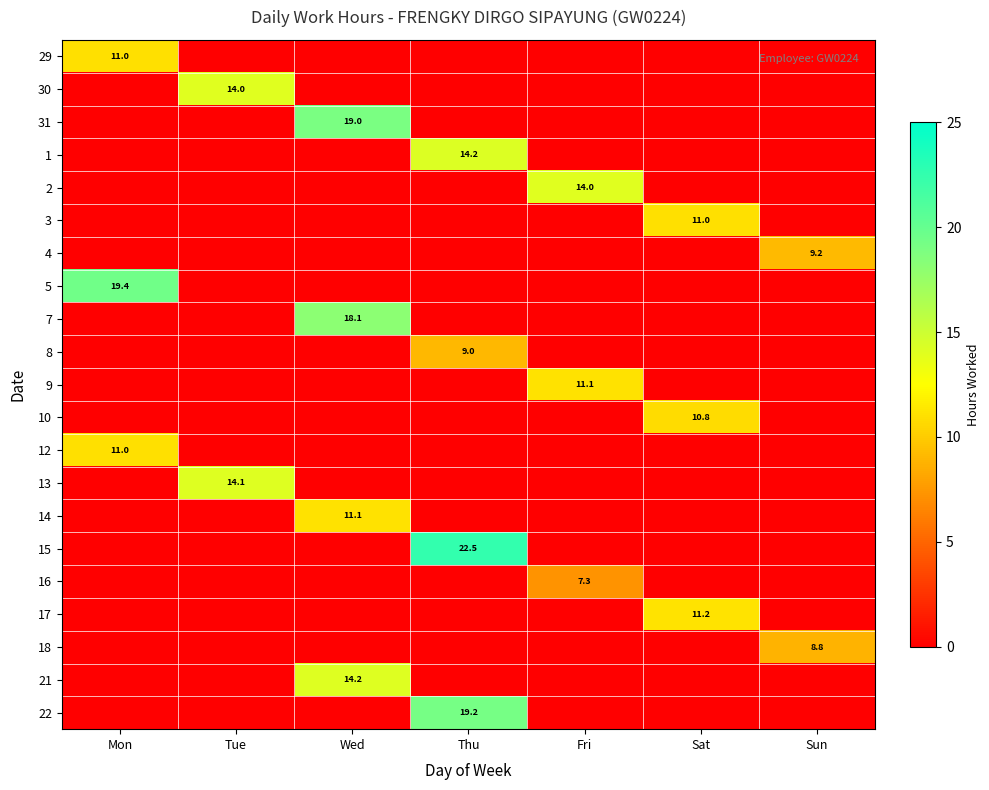

True or false: 12 has a value of 18.0 at Mon.

False